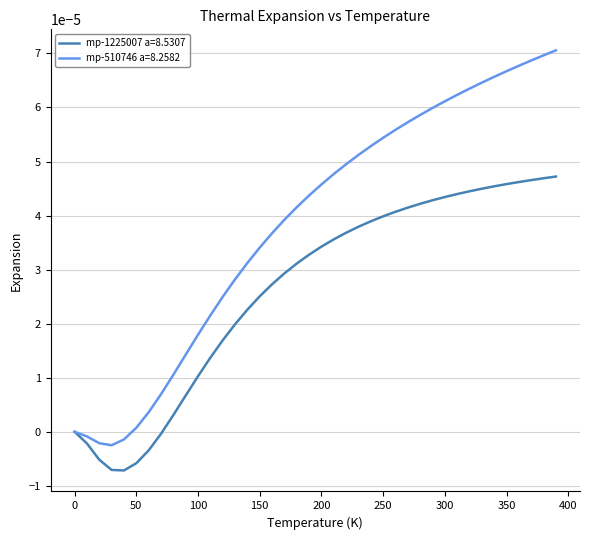

Which series has the largest range (max minus min)?

mp-510746 a=8.2582